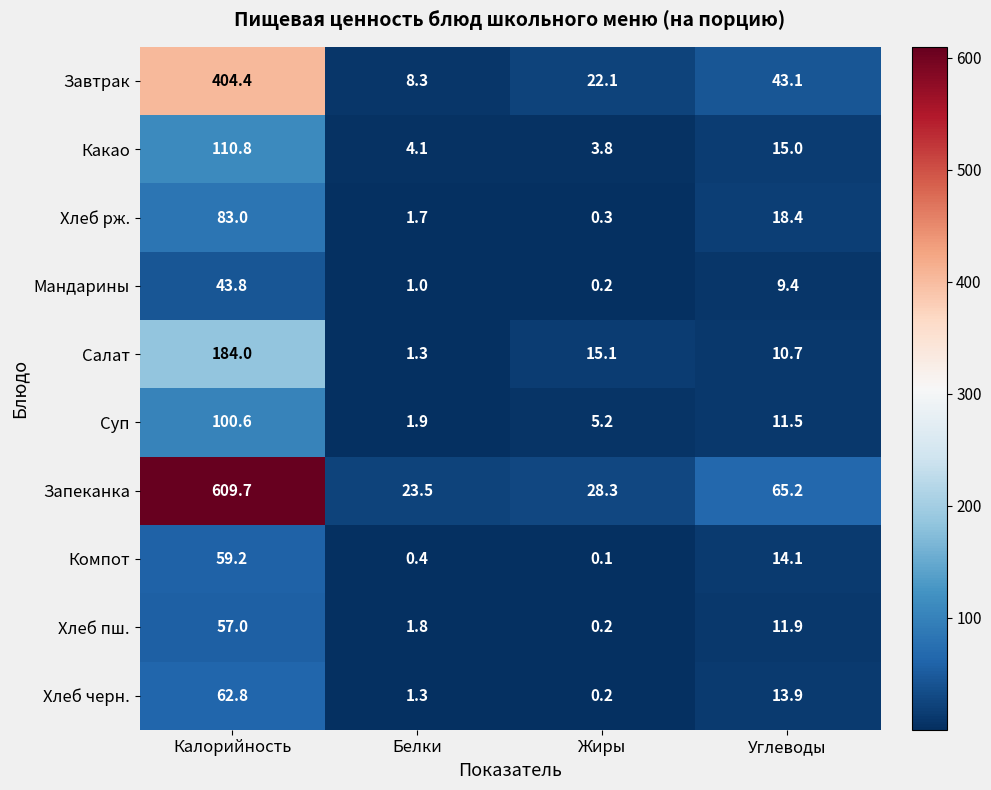

At which category is the sum across all series the highest?

Калорийность